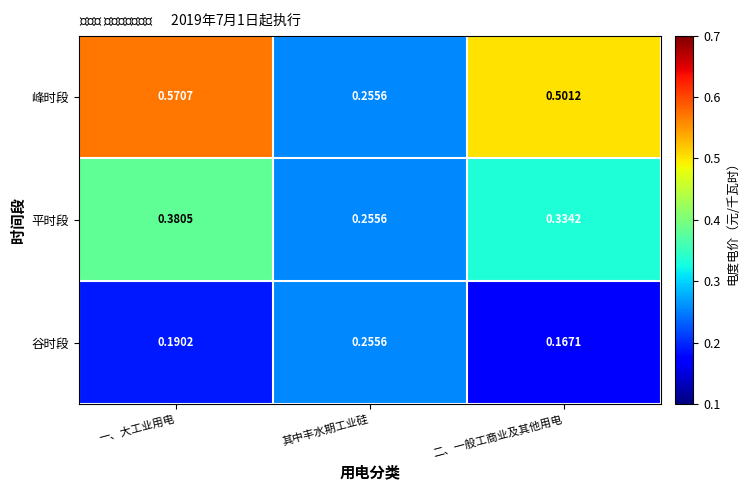

At which label is 峰时段 closest to 0?

其中丰水期工业硅